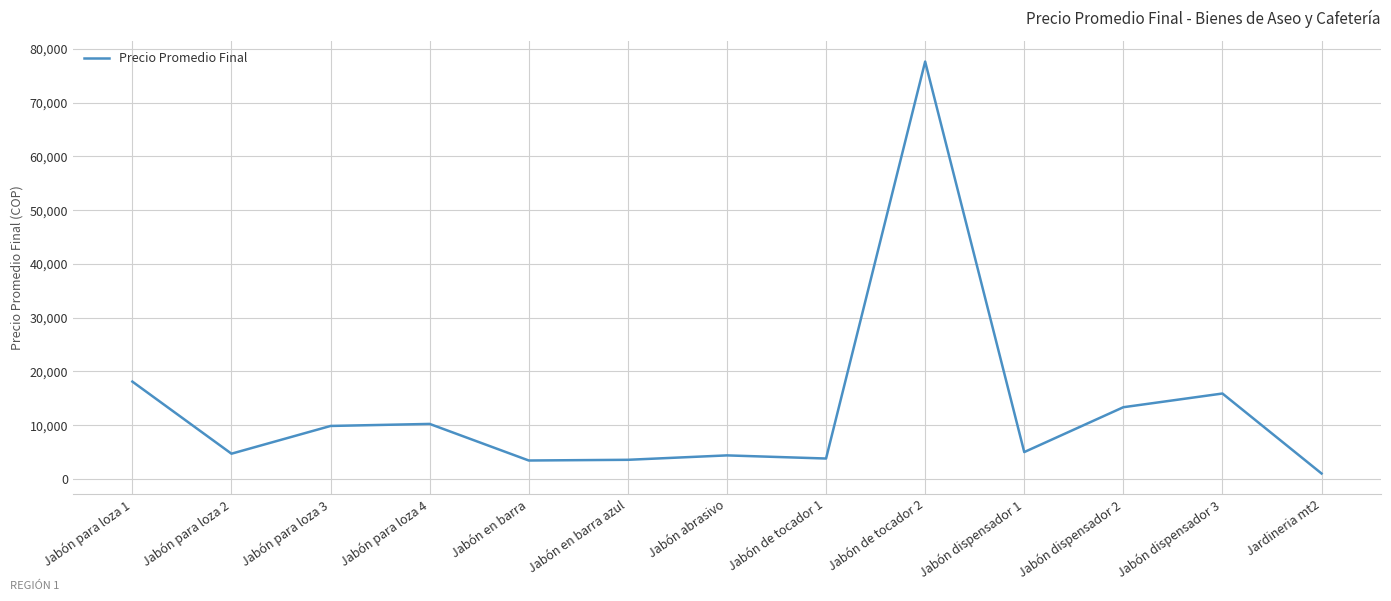

What position from the right is Jabón para loza 2?

12